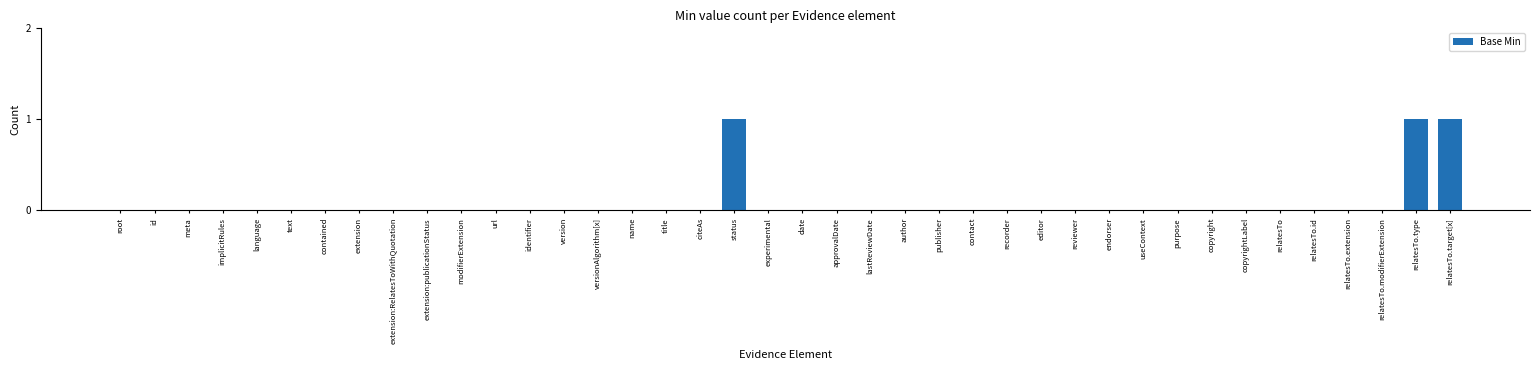

How many categories are shown in the chart?

40